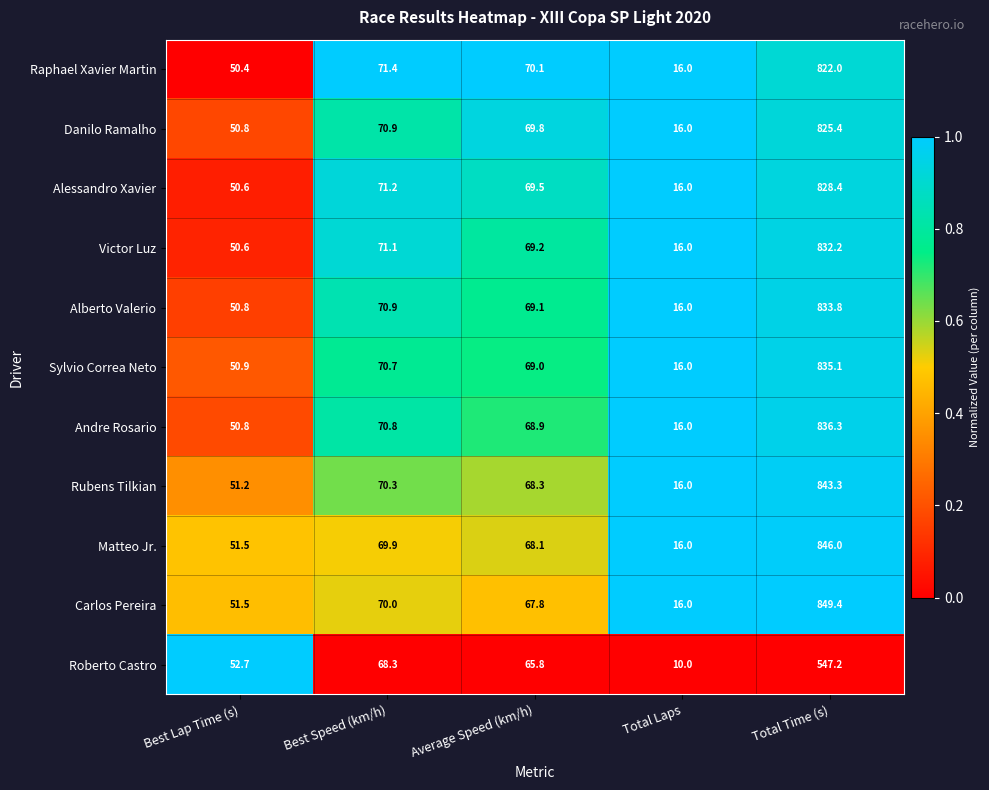

The Alberto Valerio series shows 94.4 at Best Speed (km/h). True or false?

False